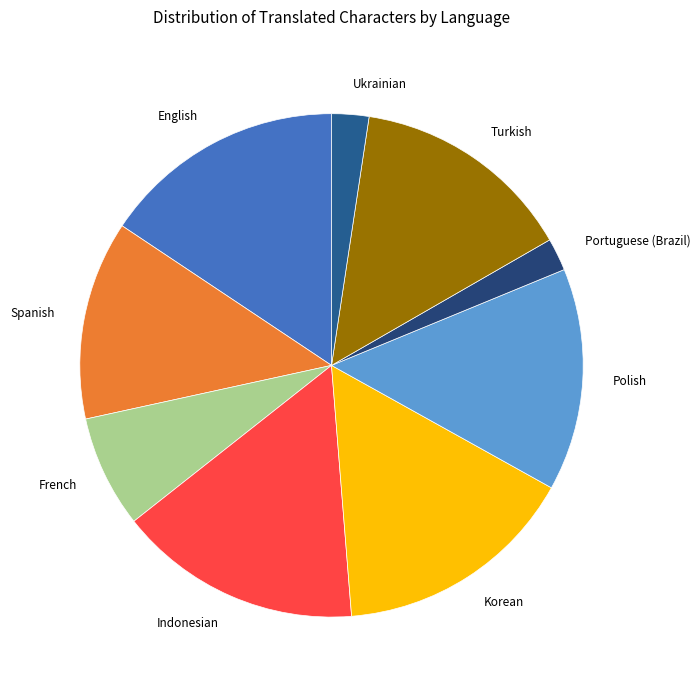

Which has a higher value, Indonesian or Ukrainian?

Indonesian